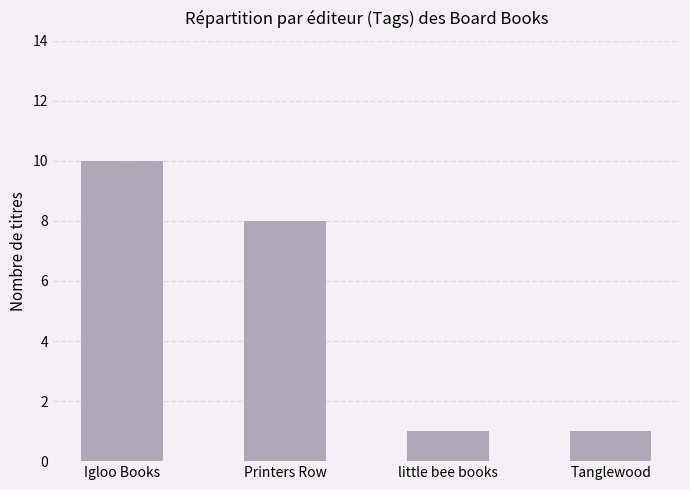

True or false: the data shows 8 at Printers Row.

True